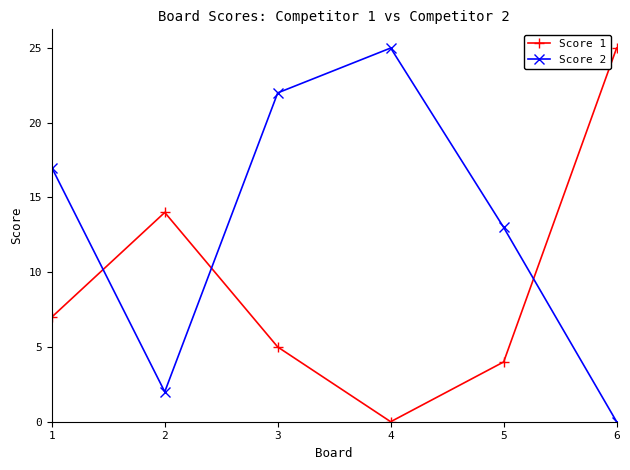

What value does the Score 1 series have at 3?

5